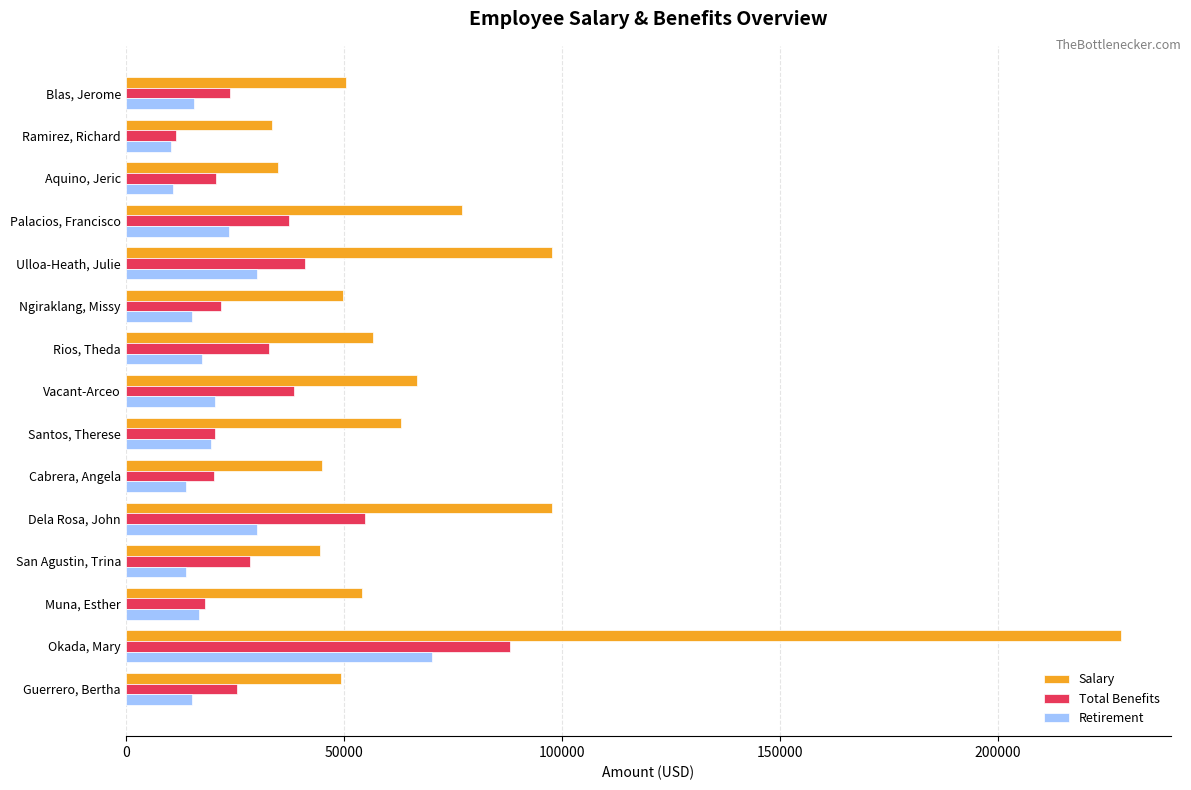

Which series has the largest range (max minus min)?

Salary